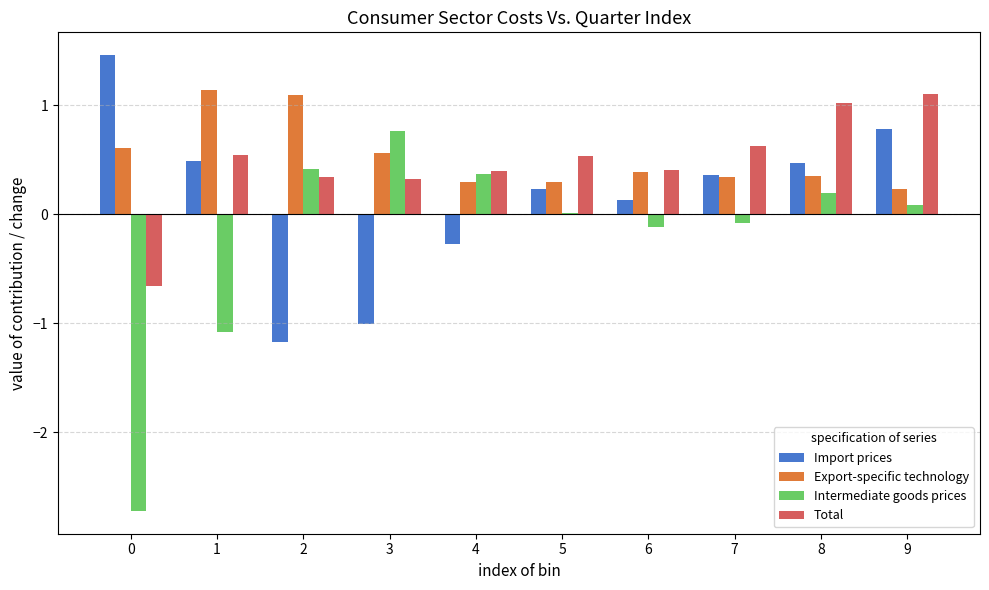

How many data points does each series have?

10